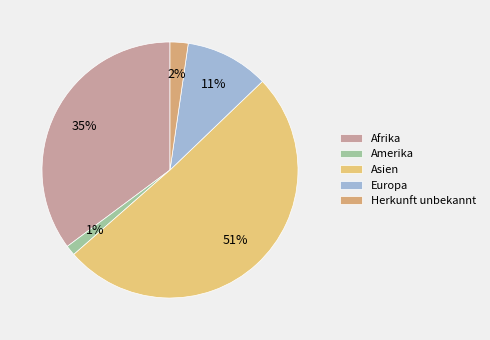

Rank the categories by value from highest to lowest.

Asien, Afrika, Europa, Herkunft unbekannt, Amerika